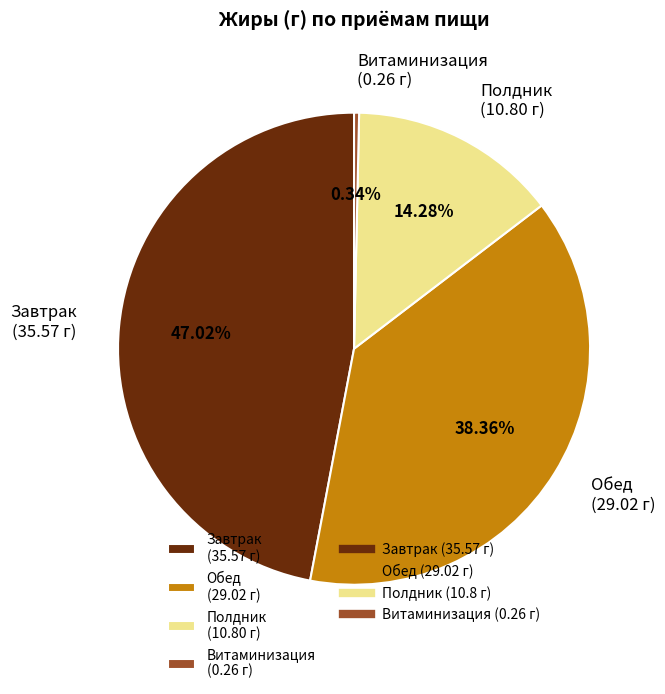

Is Полдник the majority of the pie?

No